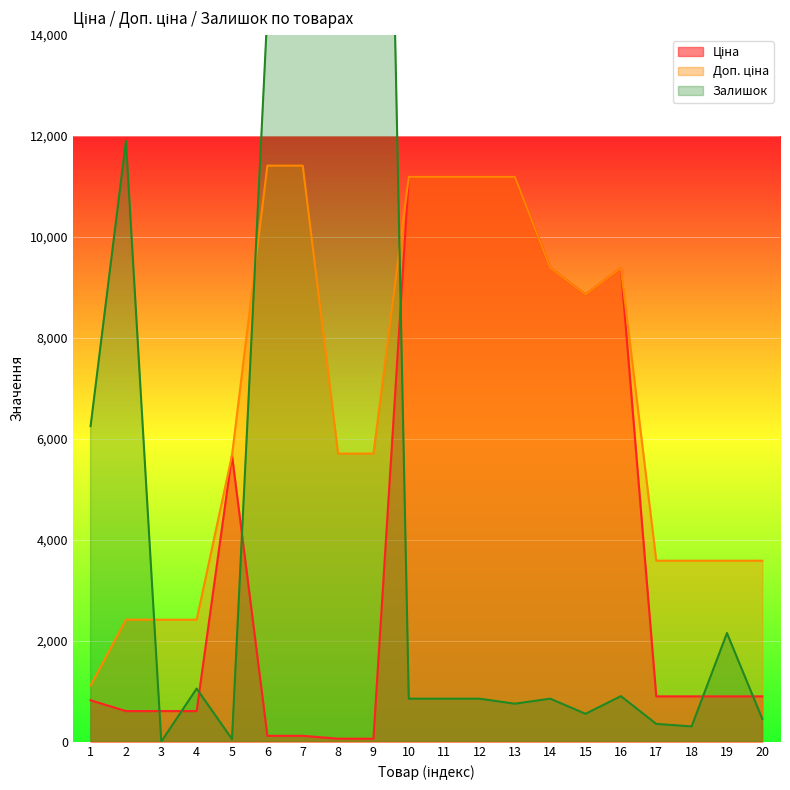

Between 17 and 5, which is larger?

5